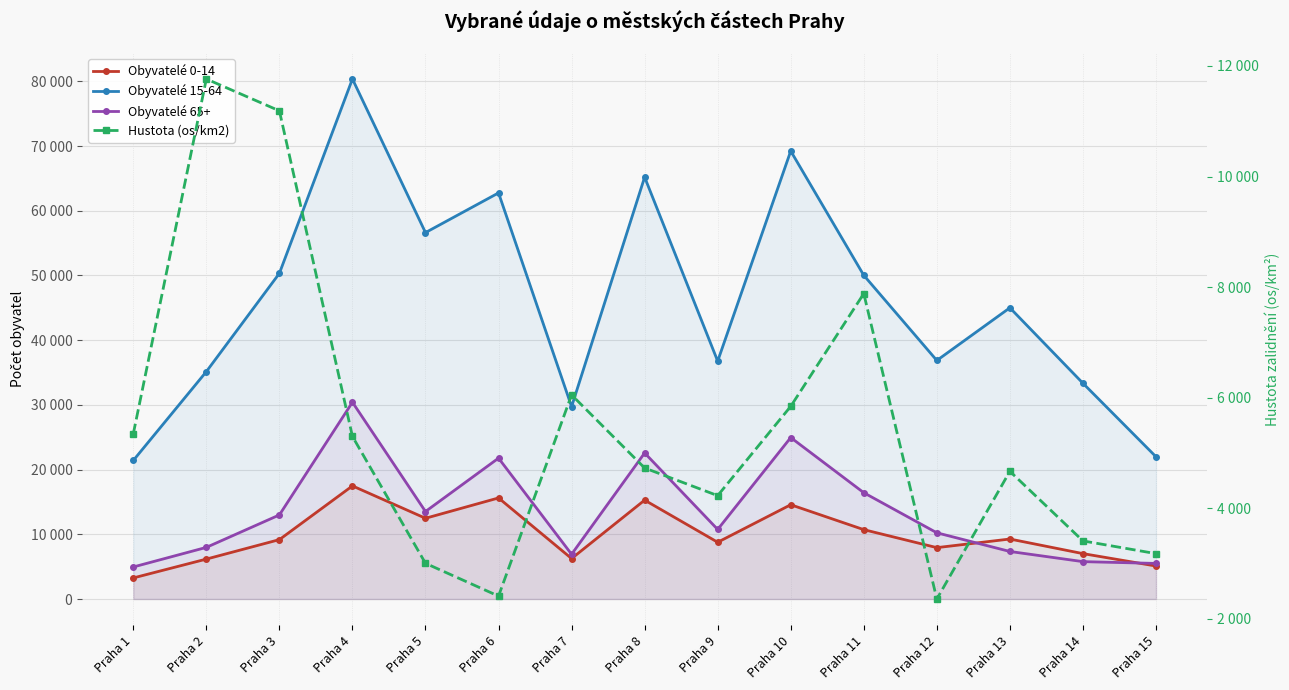

True or false: Hustota (os/km2) and Obyvatelé 65+ intersect in this chart.

True